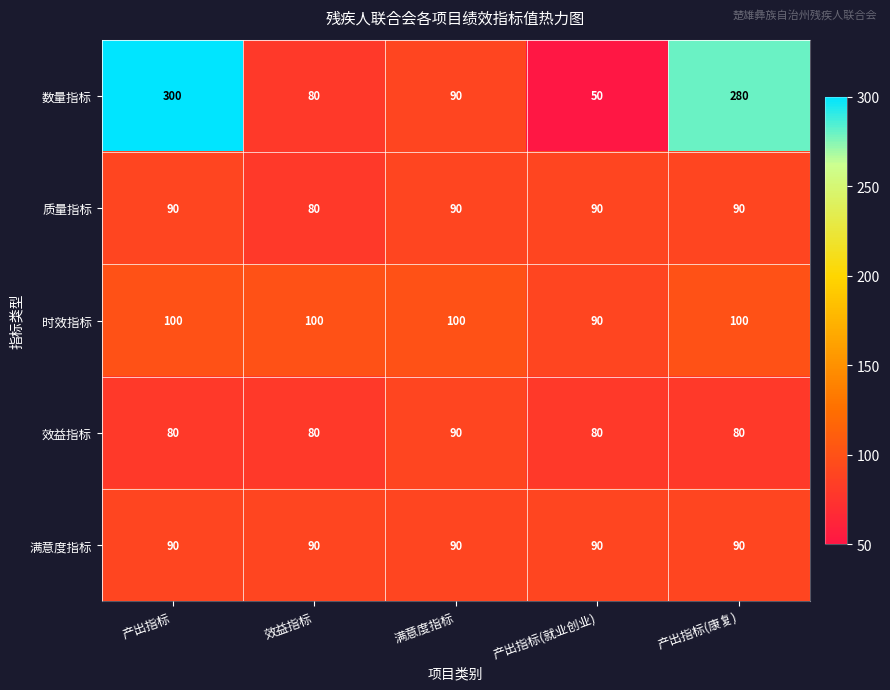

At which category is the sum across all series the highest?

产出指标